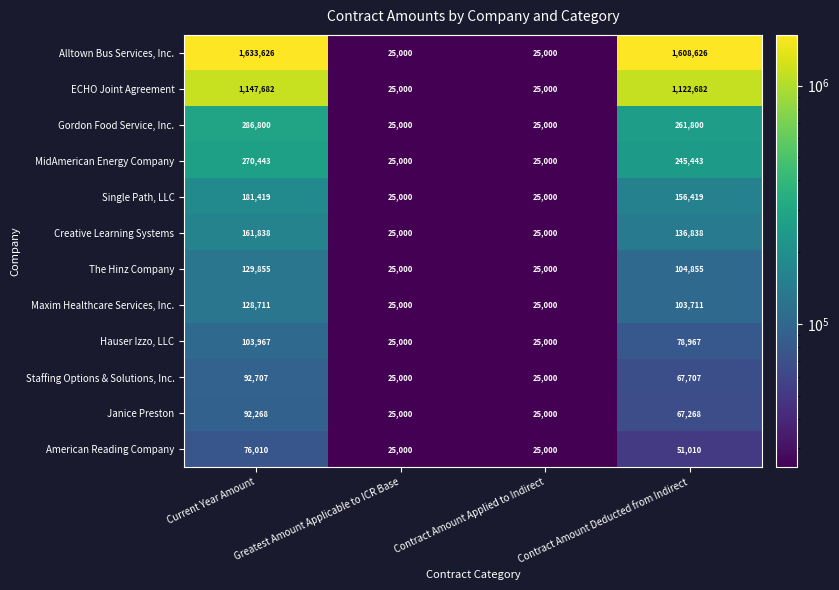

List the series in order of their peak value, highest first.

Alltown Bus Services, Inc., ECHO Joint Agreement, Gordon Food Service, Inc., MidAmerican Energy Company, Single Path, LLC, Creative Learning Systems, The Hinz Company, Maxim Healthcare Services, Inc., Hauser Izzo, LLC, Staffing Options & Solutions, Inc., Janice Preston, American Reading Company